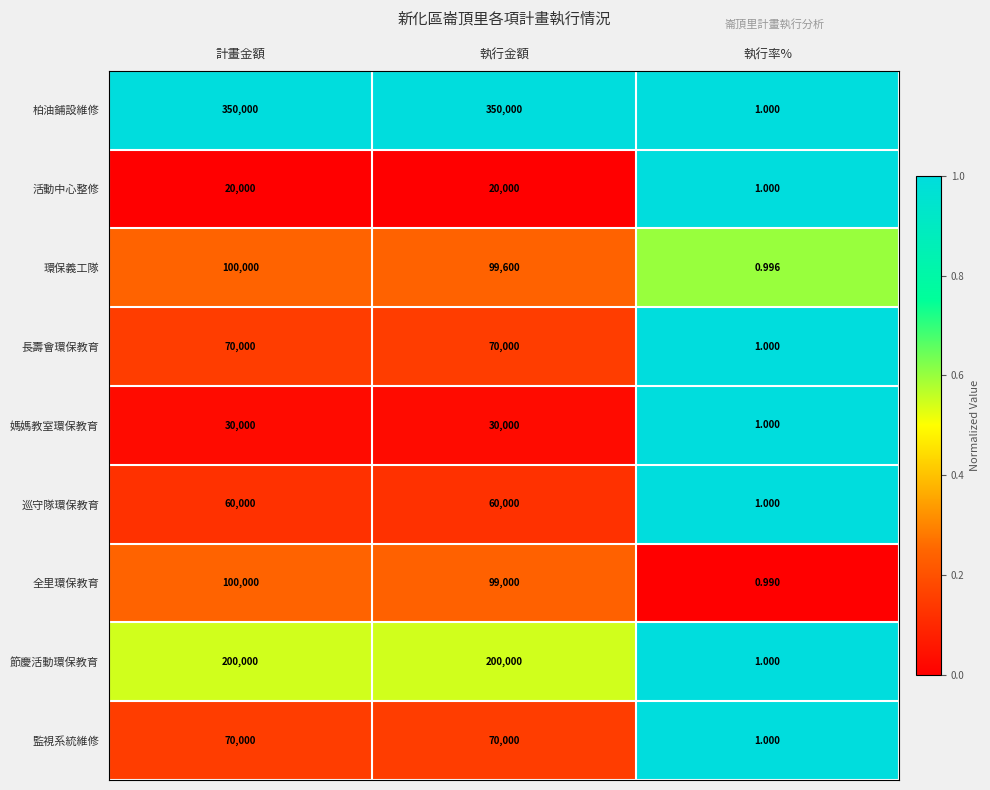

What is the difference between the highest and lowest values at 執行率%?

0.0